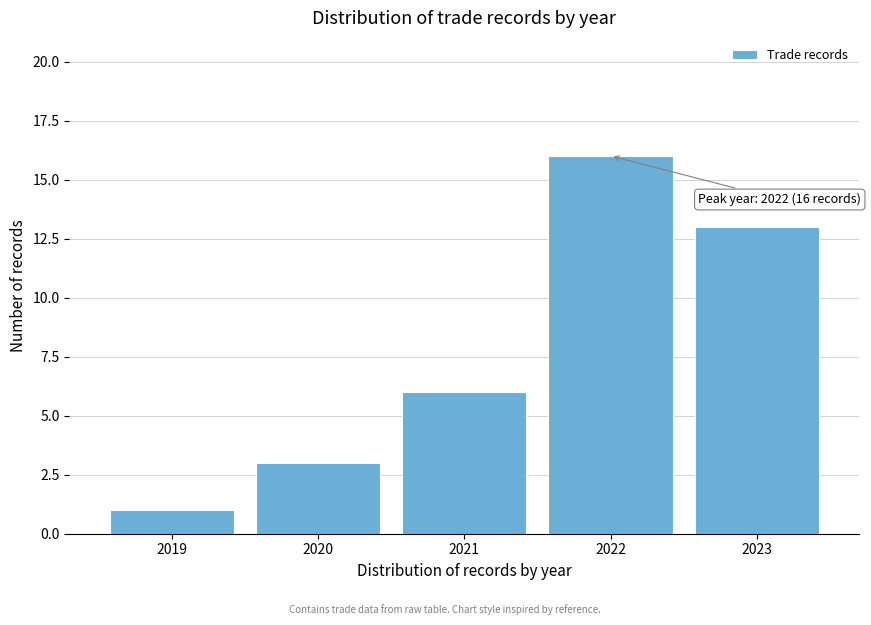

Which range on the x-axis has the tallest bar?

2021.5 to 2022.5